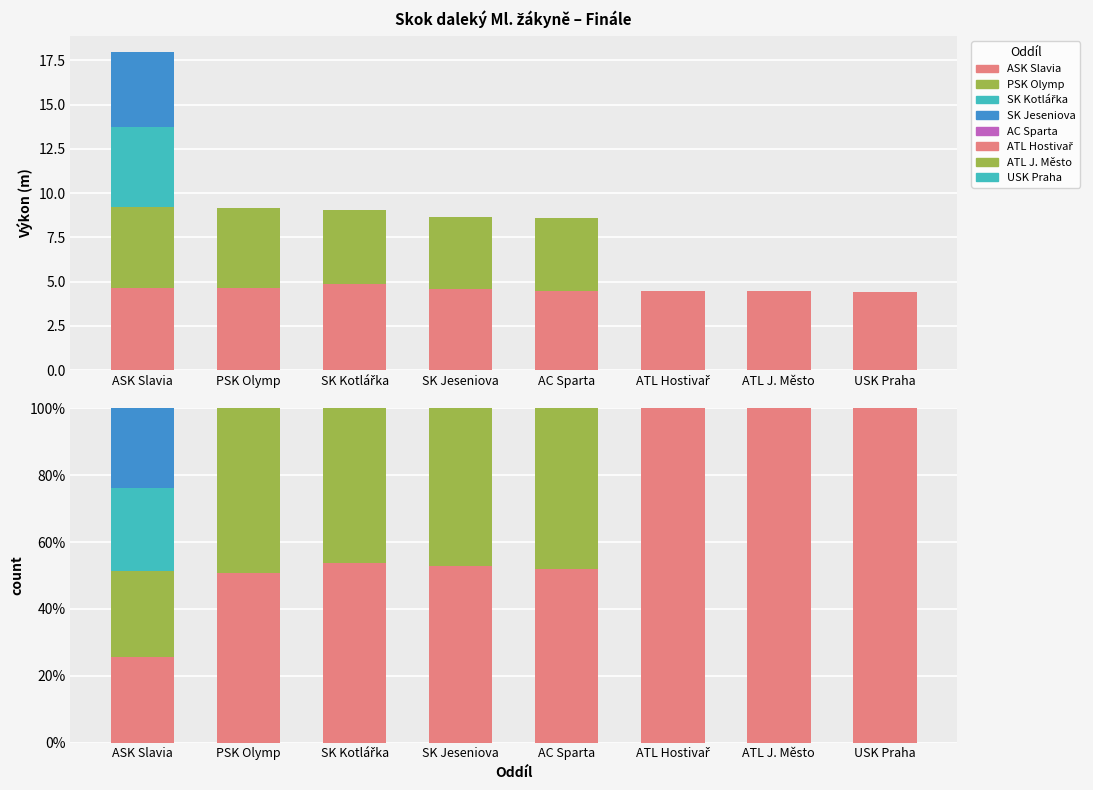

Reading left to right, what are all the values shown in this chart?

výkon 1: ASK Slavia=25.7	PSK Olymp=50.8	SK Kotlářka=53.8	SK Jeseniova=52.8	AC Sparta=51.8	ATL Hostivař=100.0	ATL J. Město=100.0	USK Praha=100.0
výkon 2: ASK Slavia=25.5	PSK Olymp=49.2	SK Kotlářka=46.2	SK Jeseniova=47.2	AC Sparta=48.2	ATL Hostivař=0.0	ATL J. Město=0.0	USK Praha=0.0
výkon 3: ASK Slavia=25.1	PSK Olymp=0.0	SK Kotlářka=0.0	SK Jeseniova=0.0	AC Sparta=0.0	ATL Hostivař=0.0	ATL J. Město=0.0	USK Praha=0.0
výkon 4: ASK Slavia=23.7	PSK Olymp=0.0	SK Kotlářka=0.0	SK Jeseniova=0.0	AC Sparta=0.0	ATL Hostivař=0.0	ATL J. Město=0.0	USK Praha=0.0